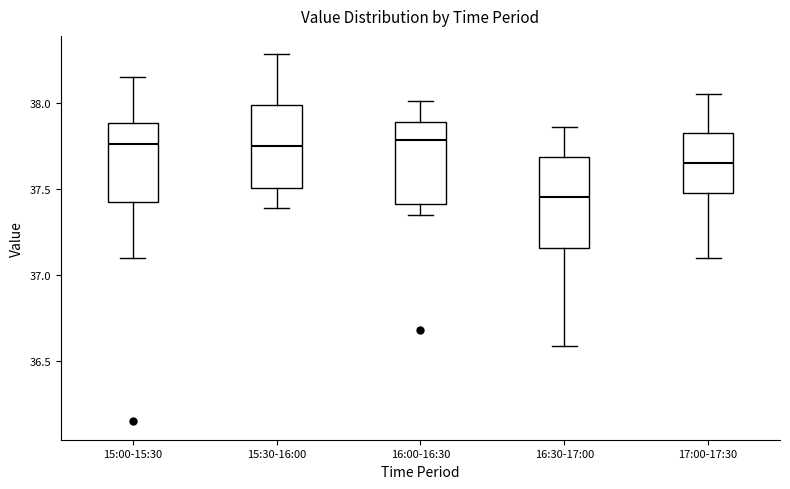

Where does the lower whisker of the box for 15:30-16:00 end on the y-axis? The values are not printed on the chart, so give them approximately, as read against the axis.

37.40